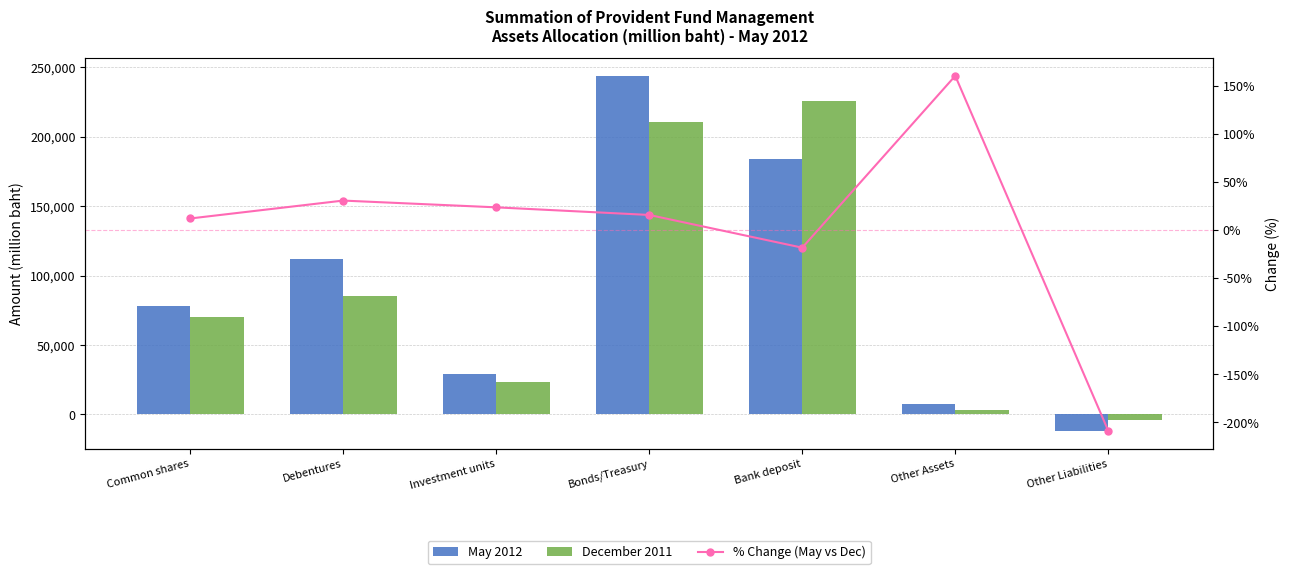

Does the chart contain stacked bars?

No